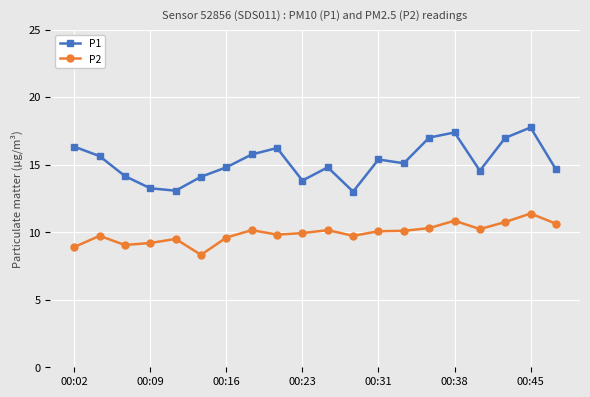

Which series has the largest range (max minus min)?

P1